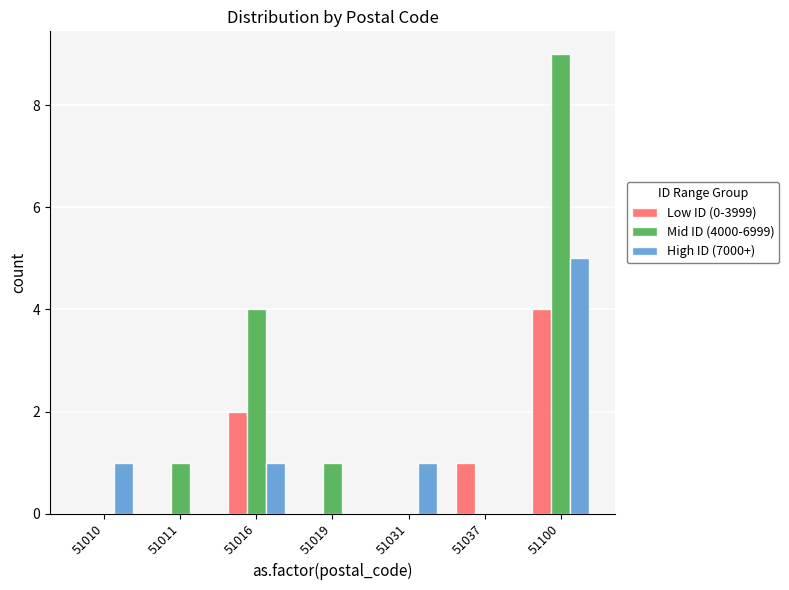

What is the highest value of the Mid ID (4000-6999) series?

9